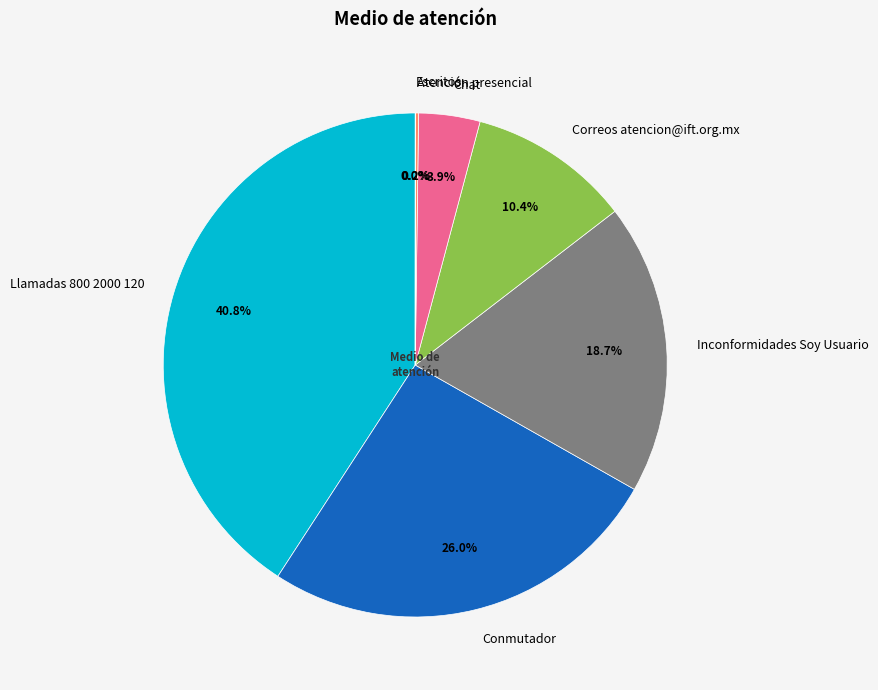

Which slice is the largest?

Llamadas 800 2000 120